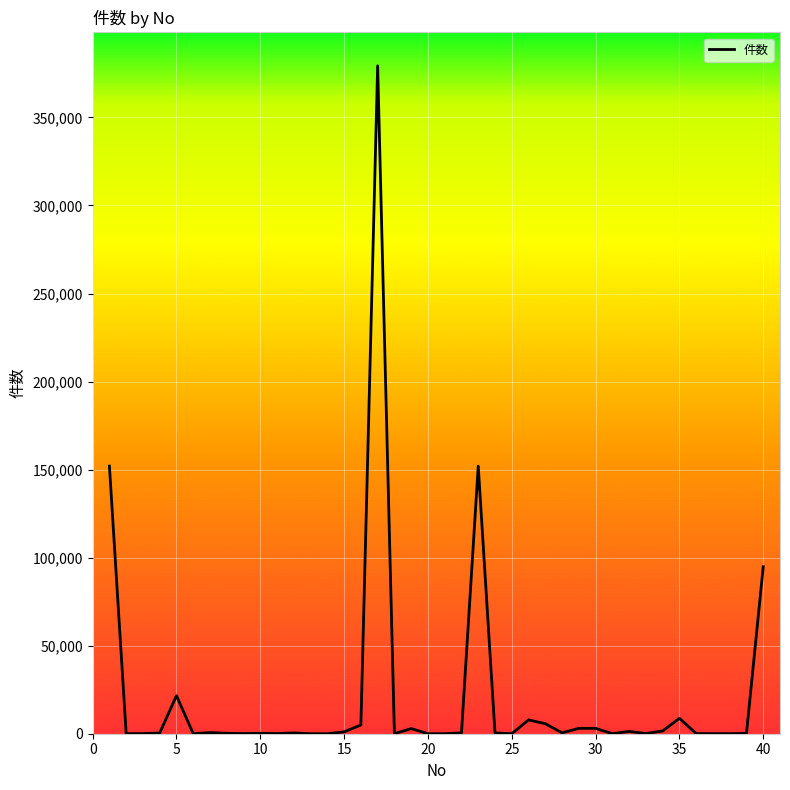

What is the difference between the maximum and minimum values?

379315